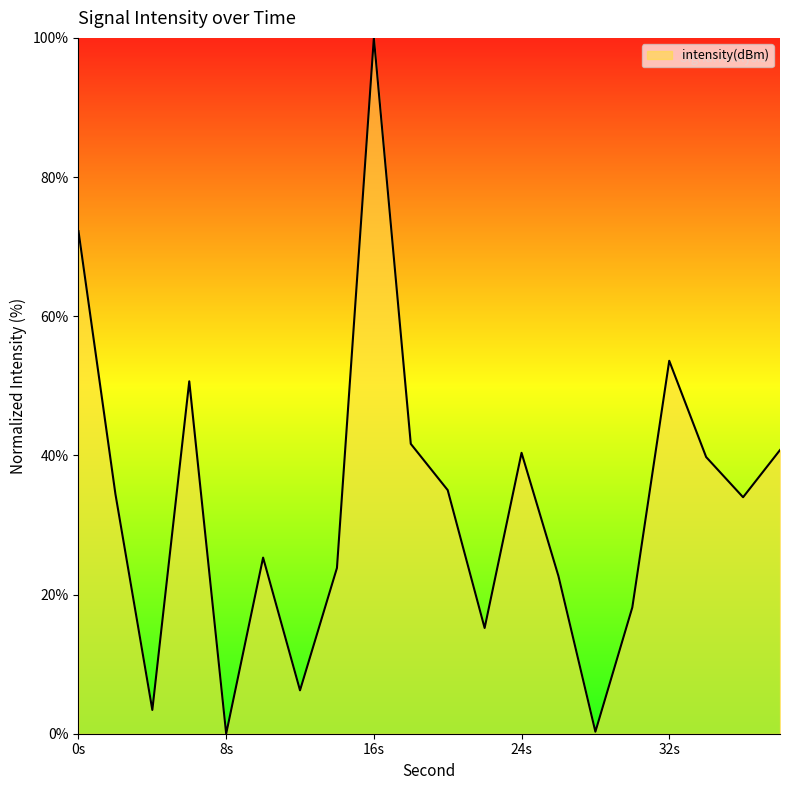

What is the maximum value shown in the chart?

100.0